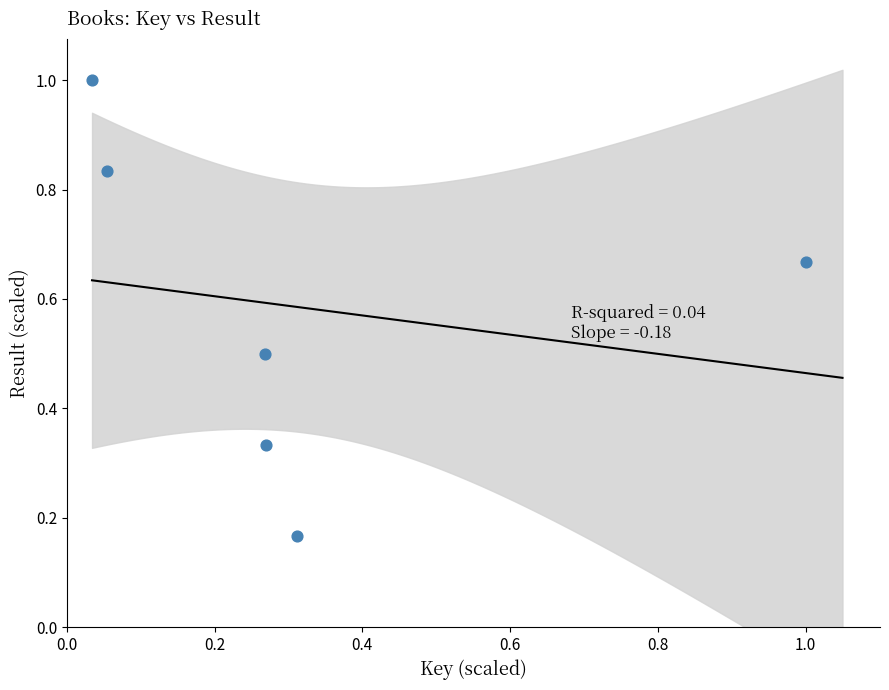

What is the range of X values (max minus min)?

1.0